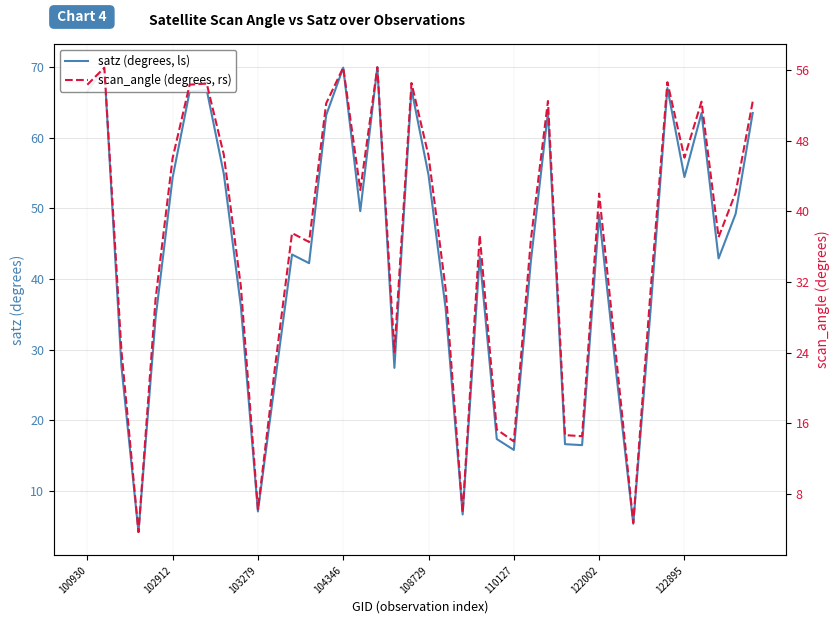

Between 18 and 33, which series saw the biggest shift?

satz (degrees, ls)